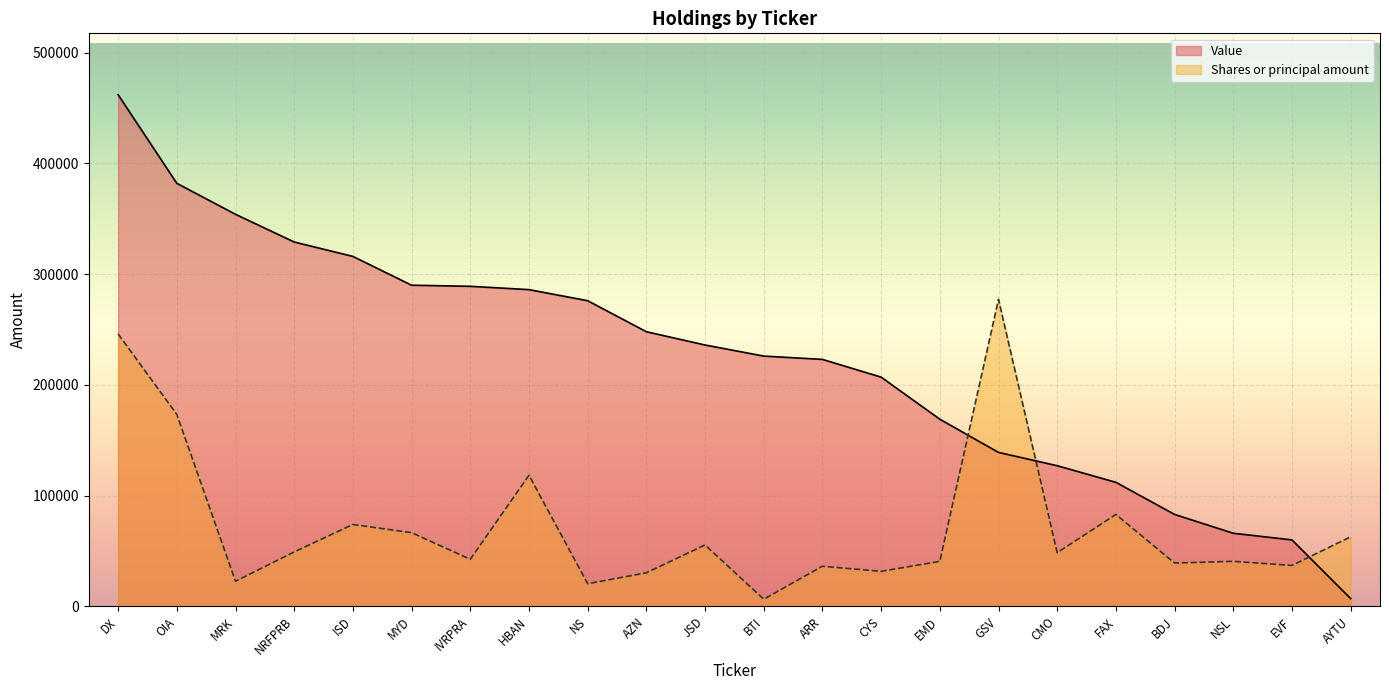

The Shares or principal amount series shows 277200.0 at GSV. True or false?

True